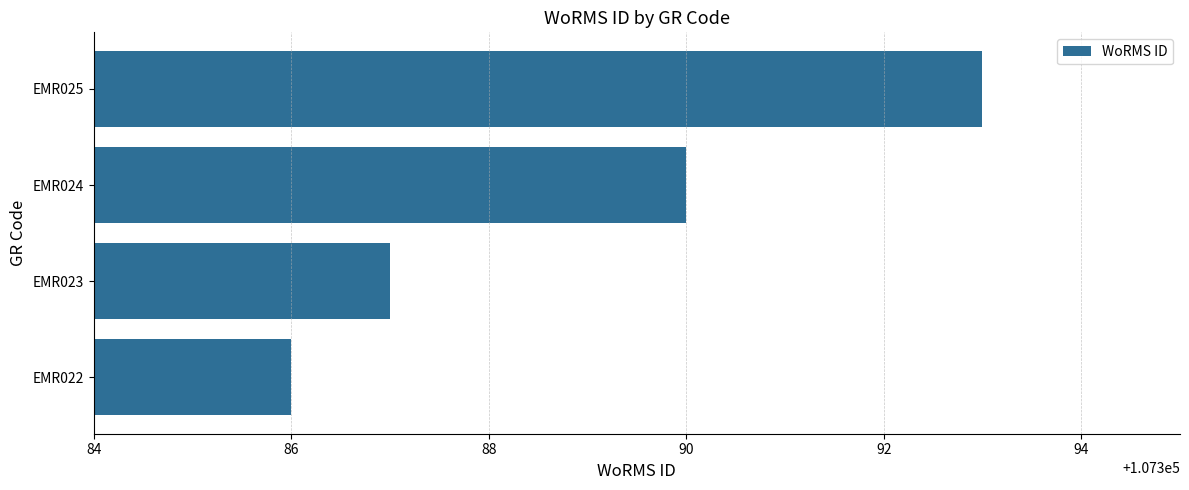

Read the value at EMR025.

107393